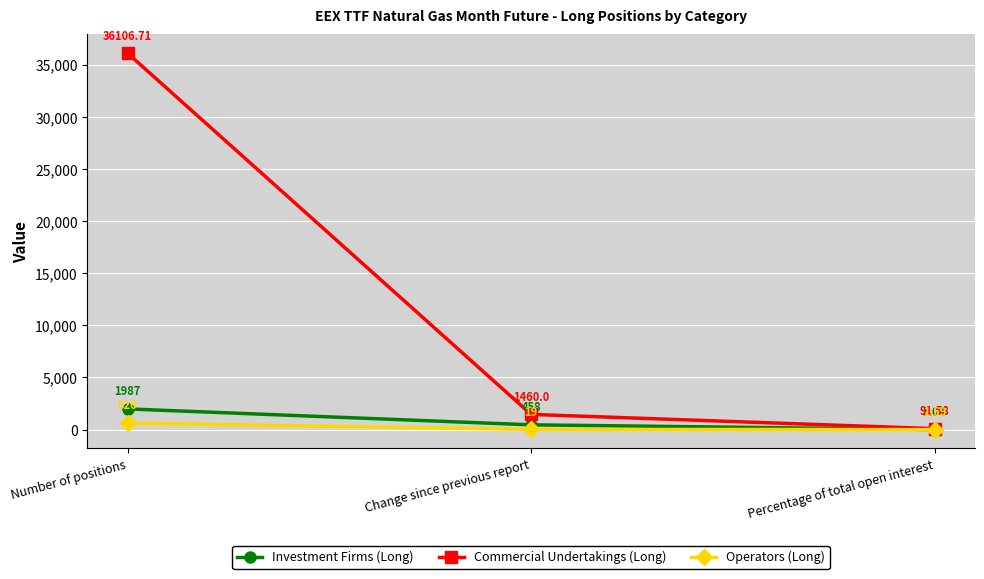

Does the chart have visible grid lines?

Yes